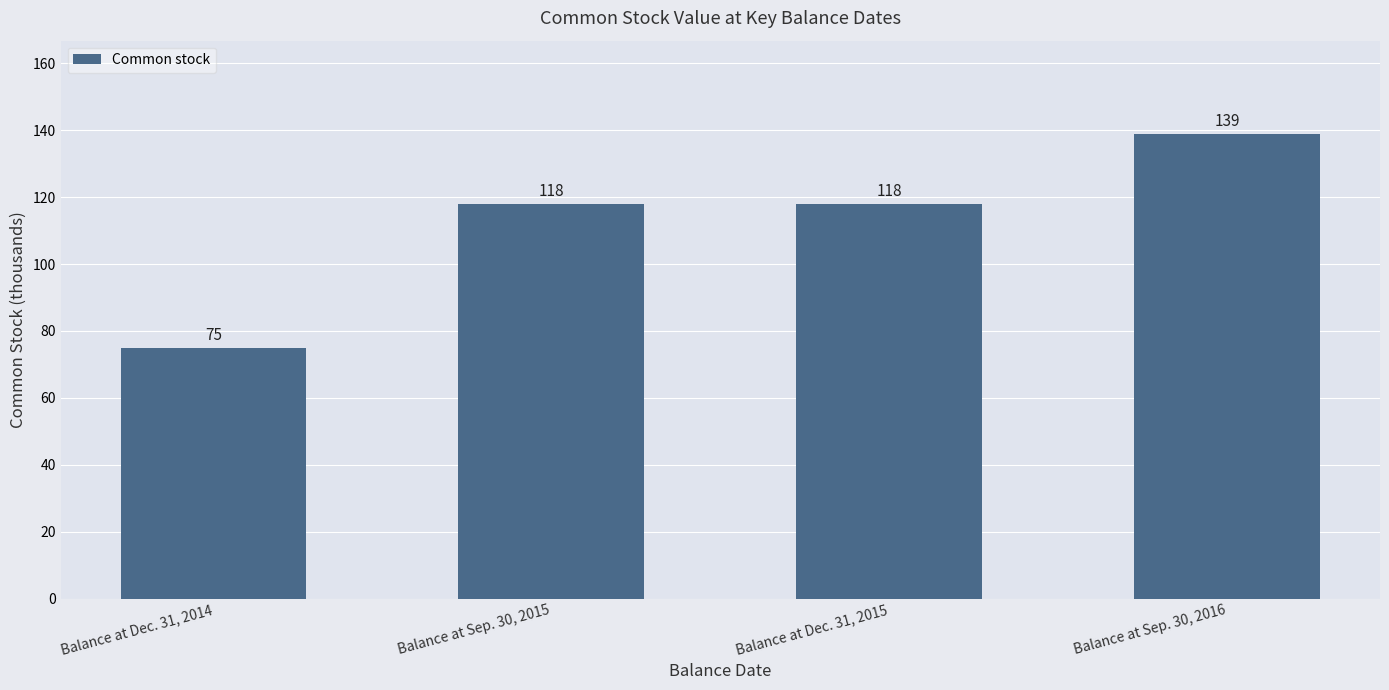

How many bars are there in total?

4